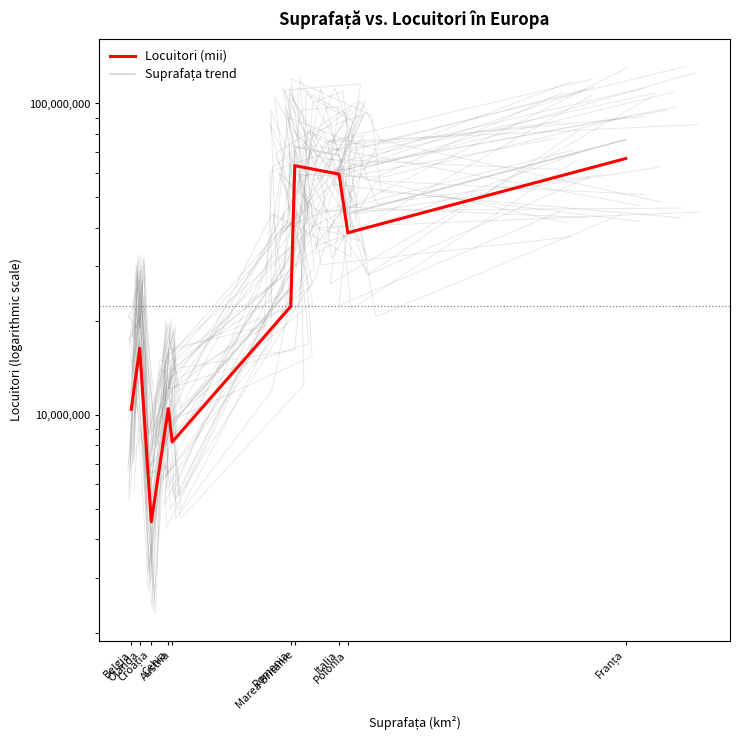

True or false: Suprafața trend has more than 1 interior local peaks.

True